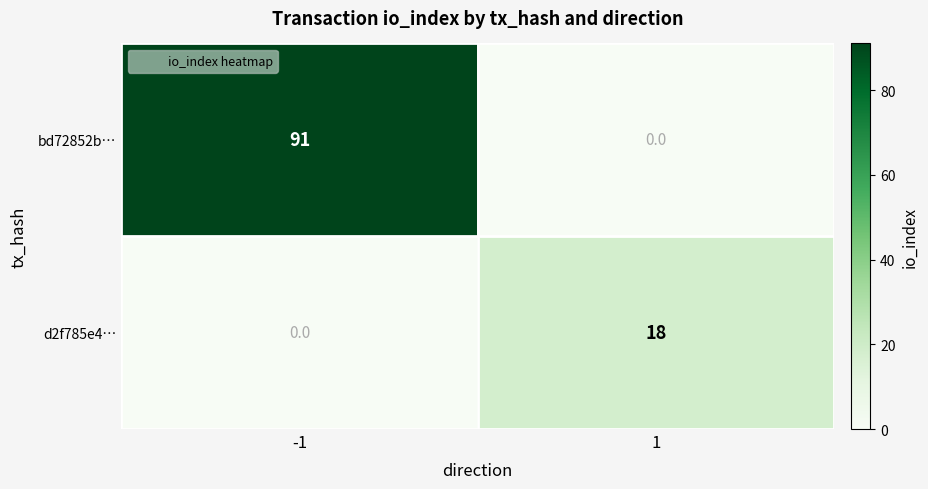

Reading right to left, list all the values displayed in this chart.

bd72852b…: 1=0	-1=91
d2f785e4…: 1=18	-1=0